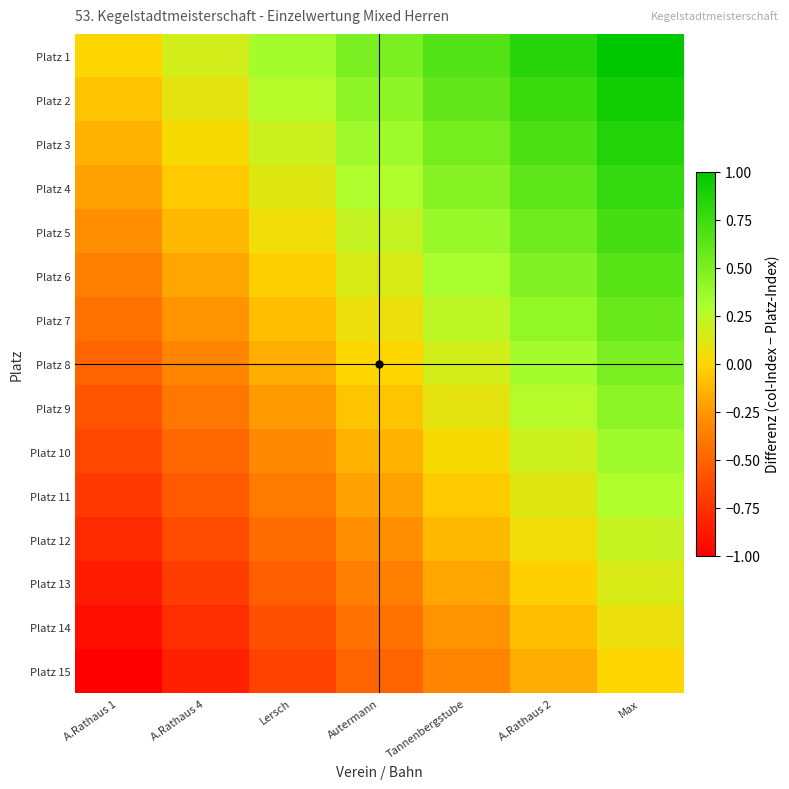

How many data points does each series have?

7